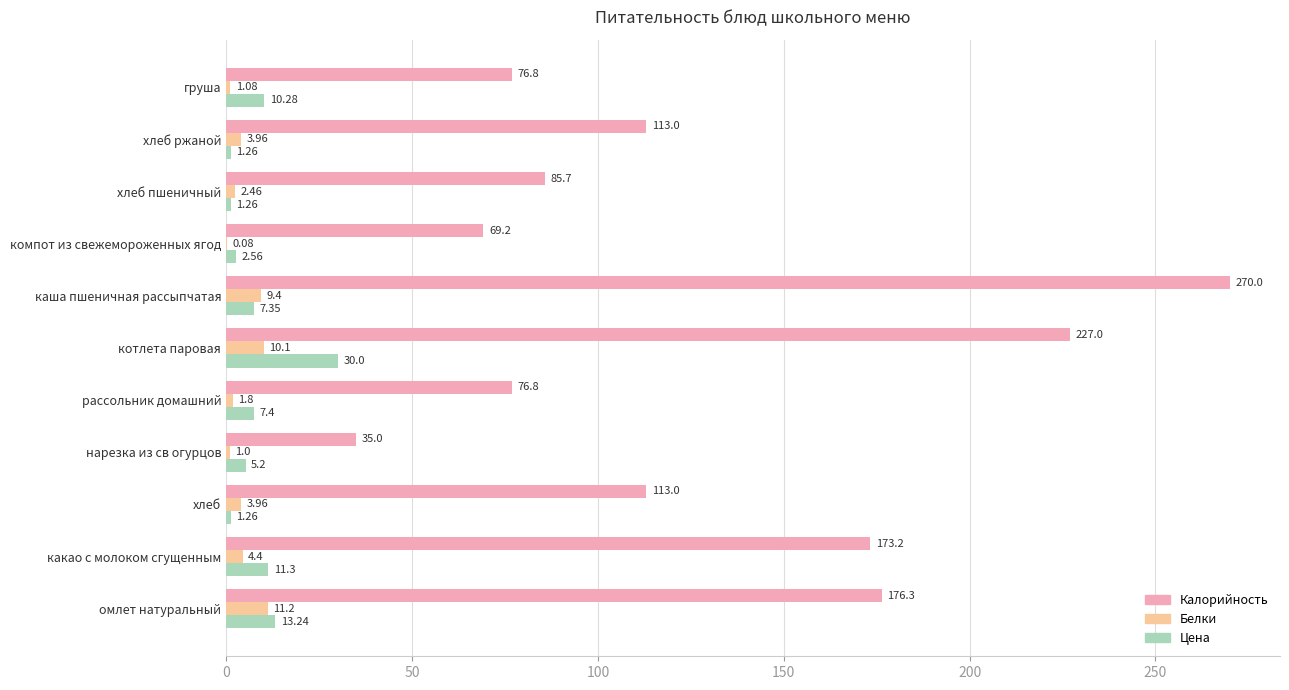

Is the value of Калорийность at груша greater than the value of Цена at хлеб ржаной?

Yes